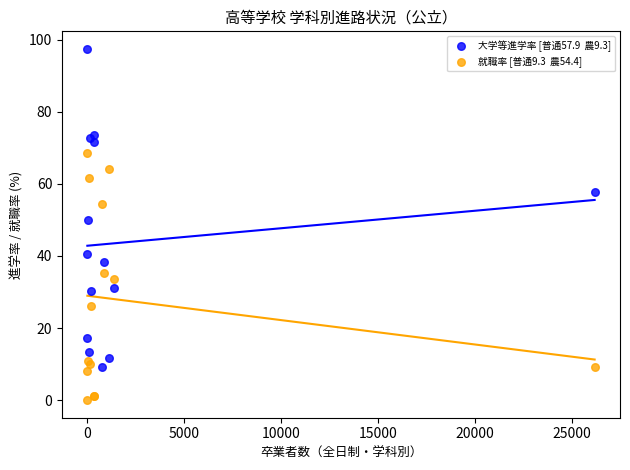

Across all series, what Y value is closest to 48?

50.0